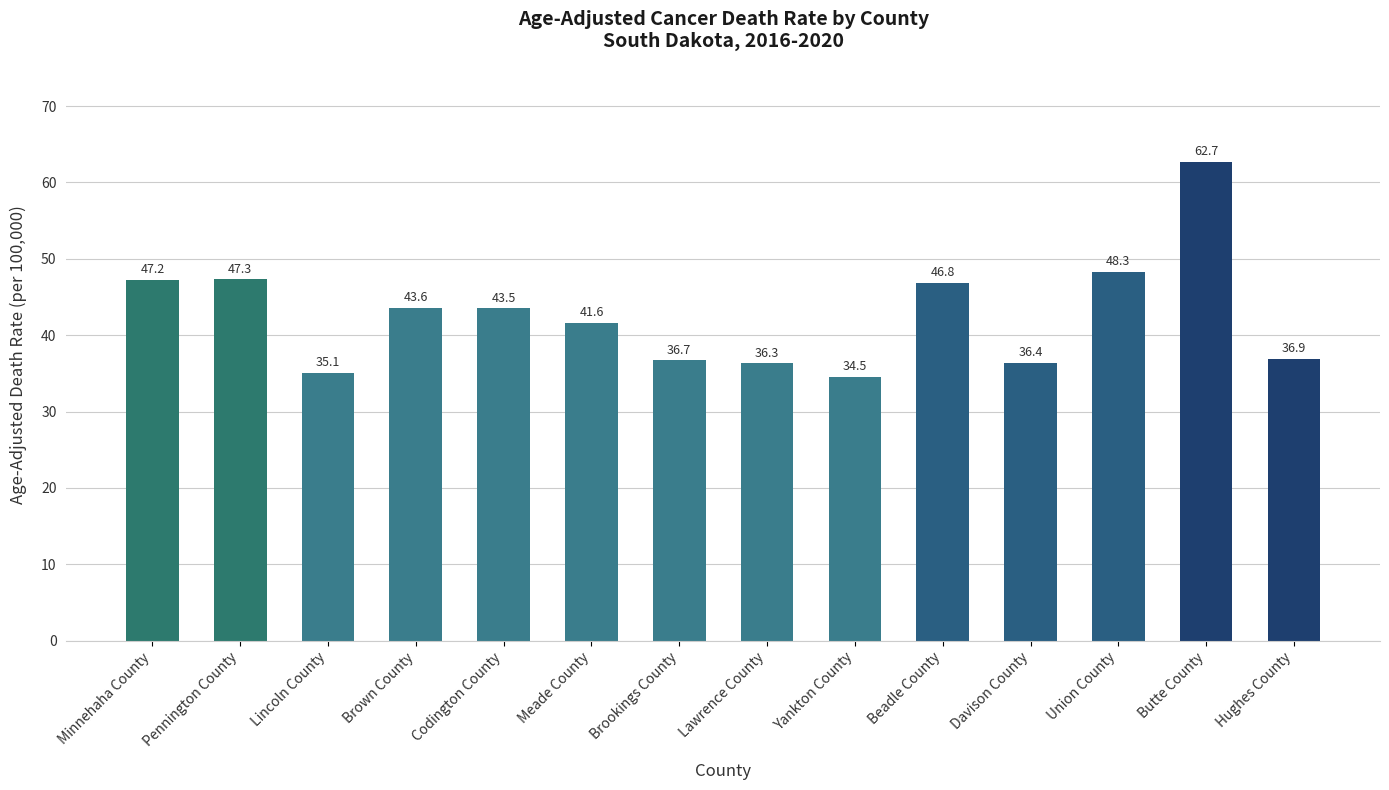

What is the change in value from Meade County to Brookings County?

-4.9